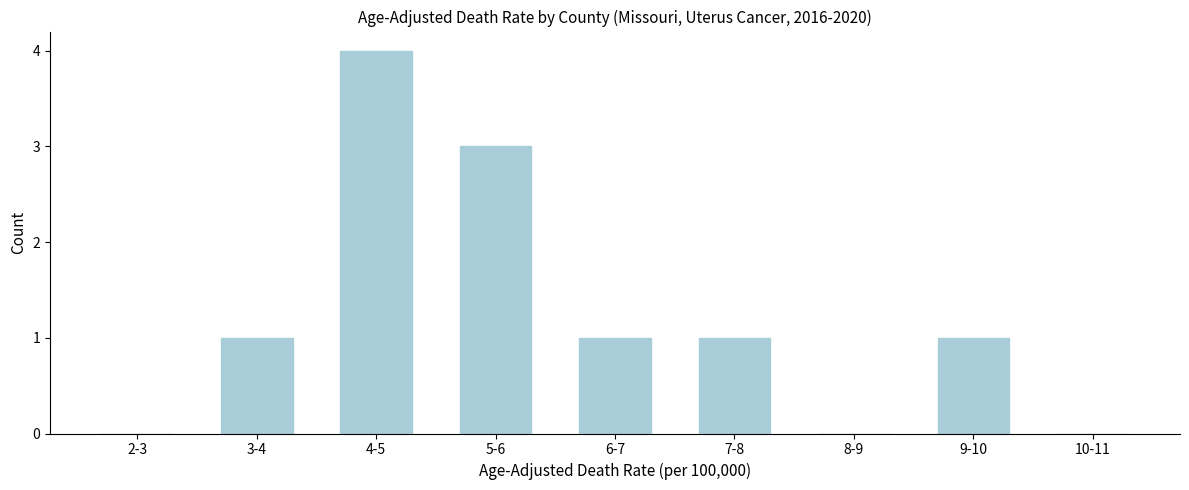

Reading left to right, list all the values displayed in this chart.

2-3=0	3-4=1	4-5=4	5-6=3	6-7=1	7-8=1	8-9=0	9-10=1	10-11=0